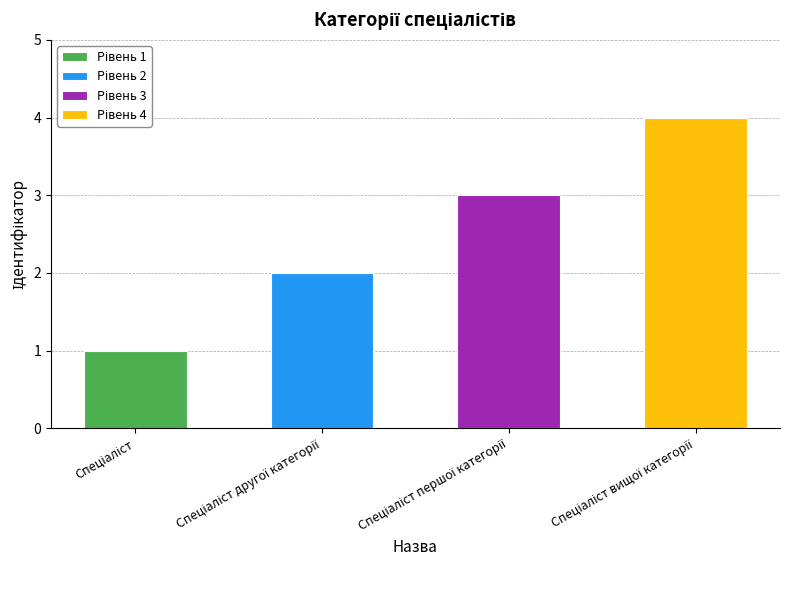

What is the maximum value shown in the chart?

4